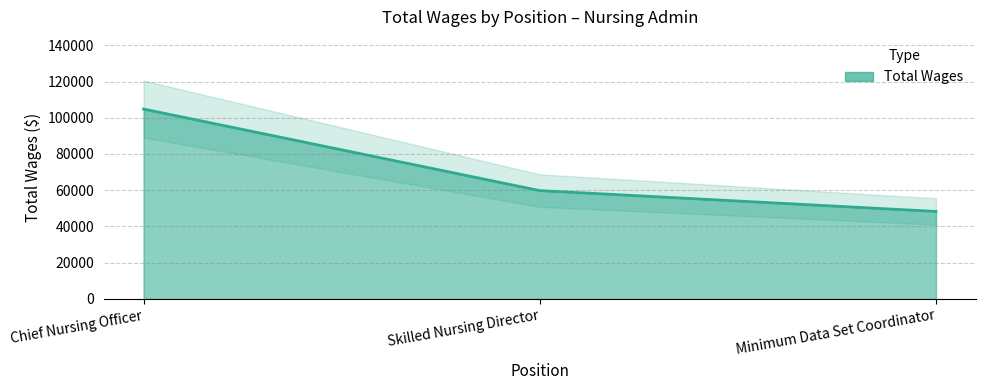

What is the average value?

70968